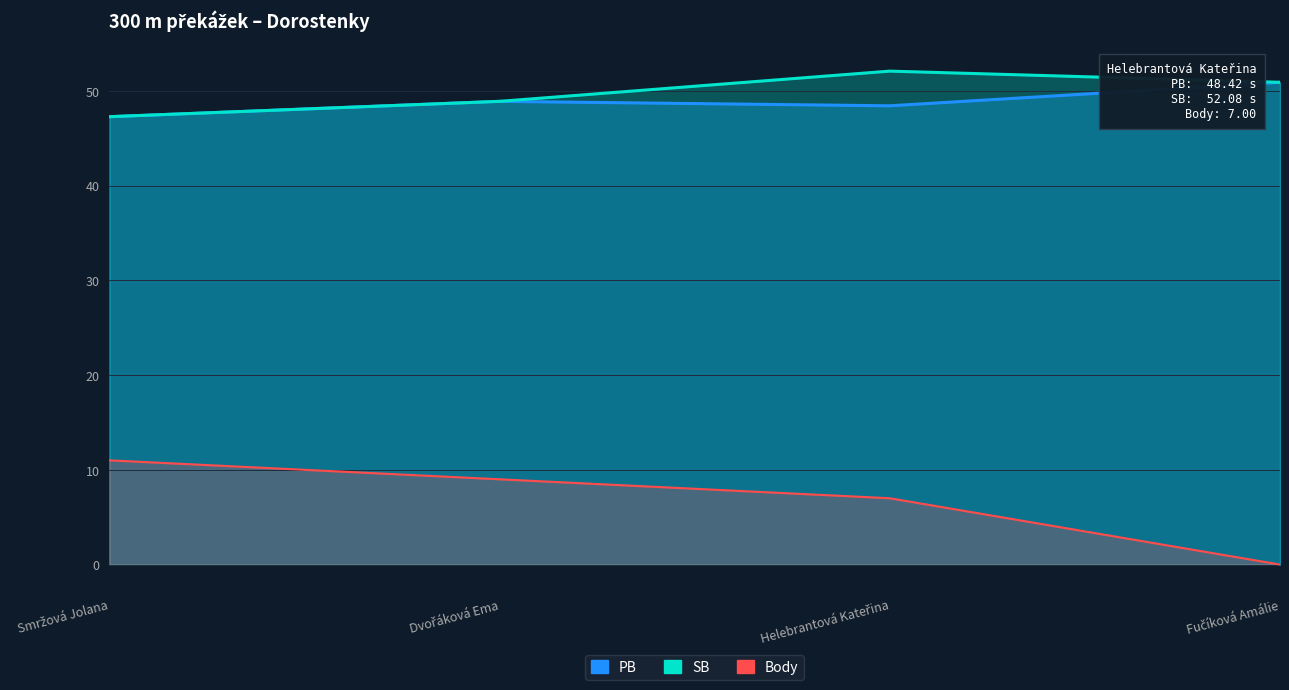

What is the label of the 4th point from the left?

Fučíková Amálie